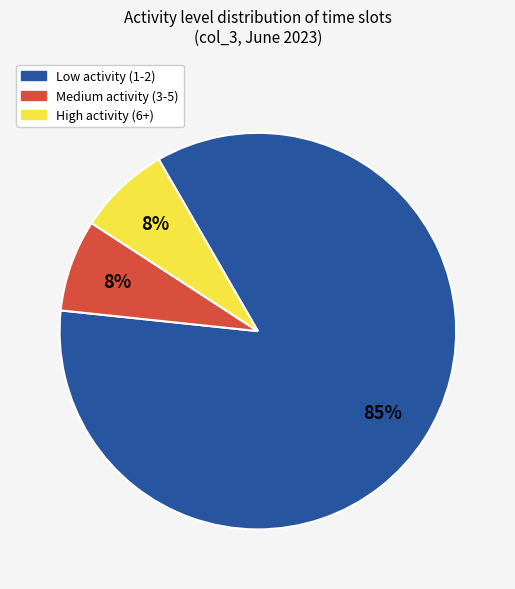

Is Low activity (1-2) the majority of the pie?

Yes